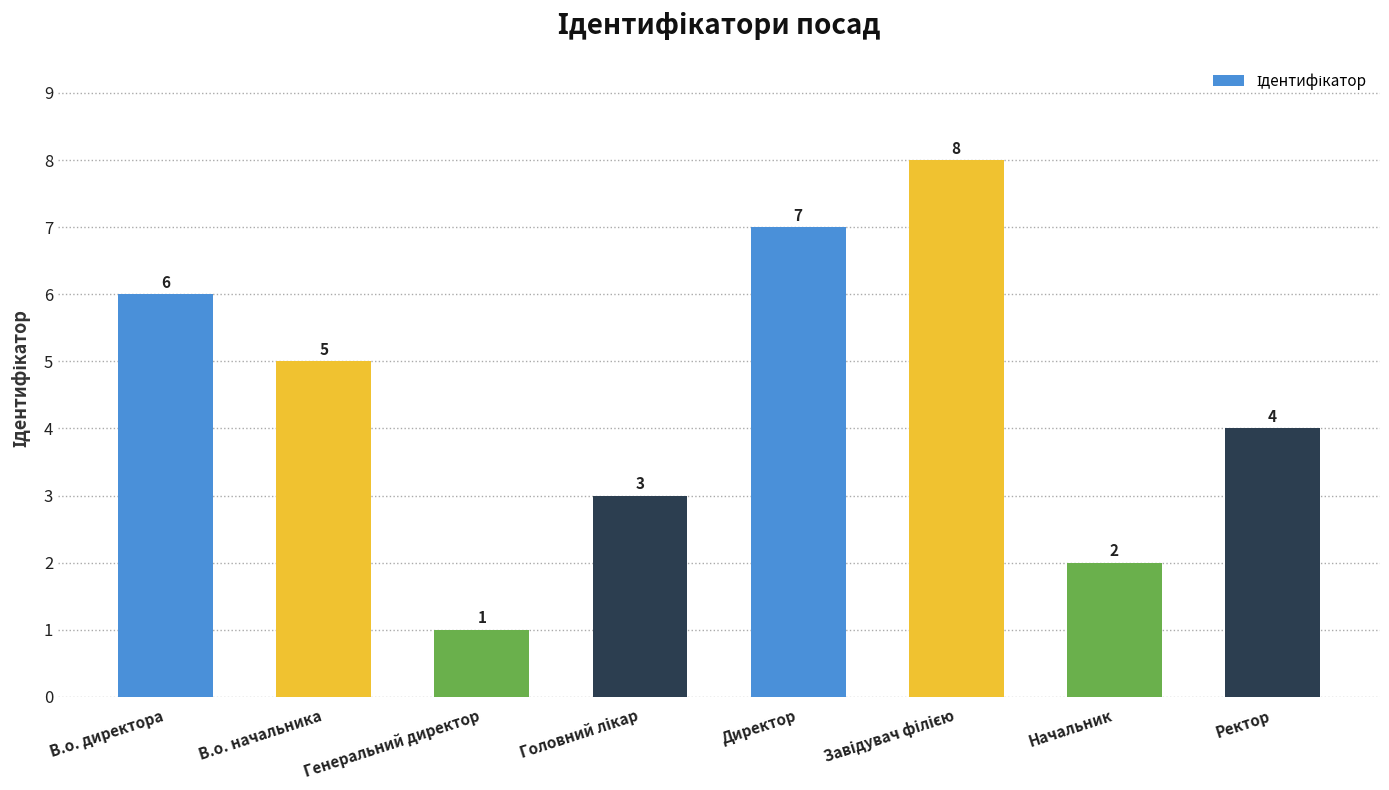

What is the sum of all values?

36